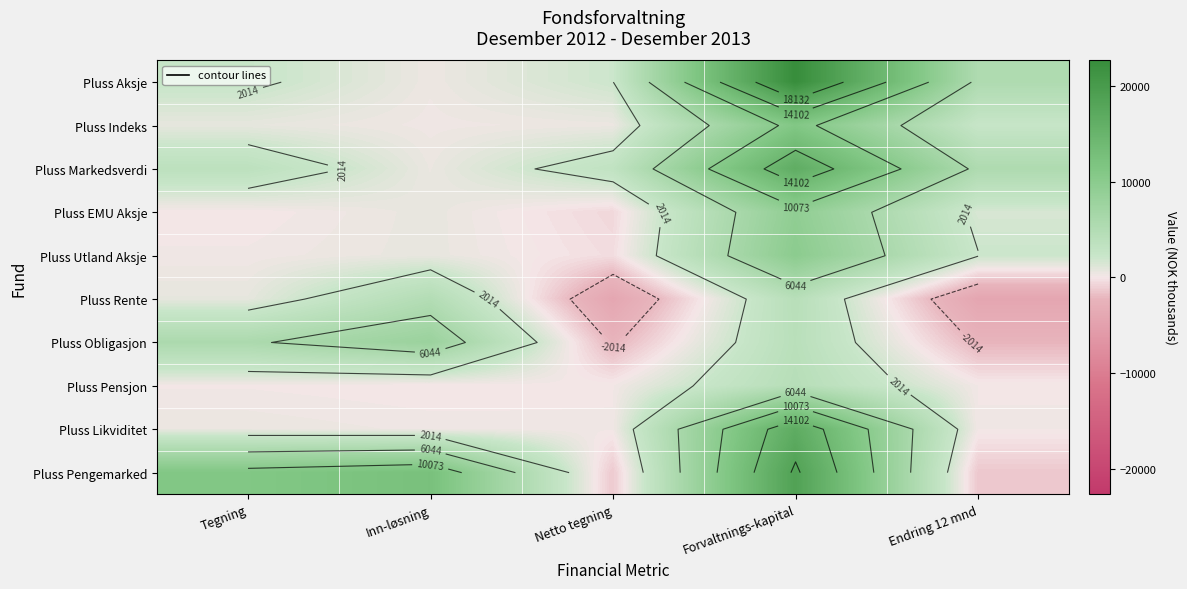

At which label does Pluss Obligasjon reach its peak?

Inn-løsning